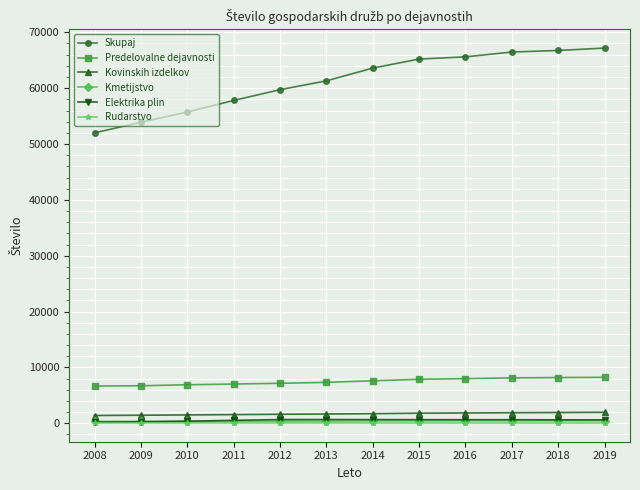

Is it true that Predelovalne dejavnosti equals 6906 at 2010?

True